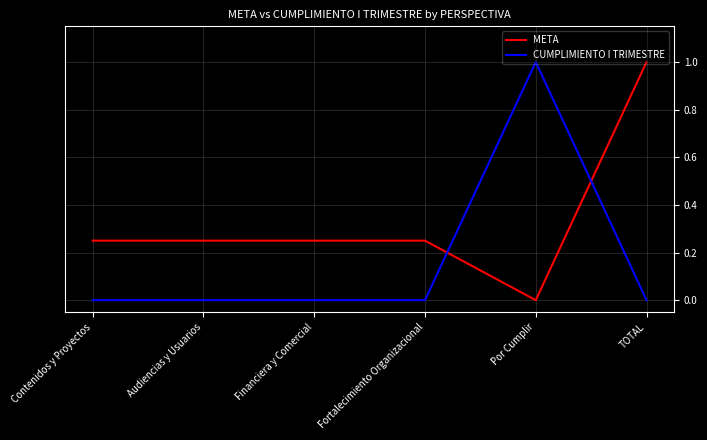

Rank the series at Audiencias y Usuarios from highest to lowest value.

META, CUMPLIMIENTO I TRIMESTRE